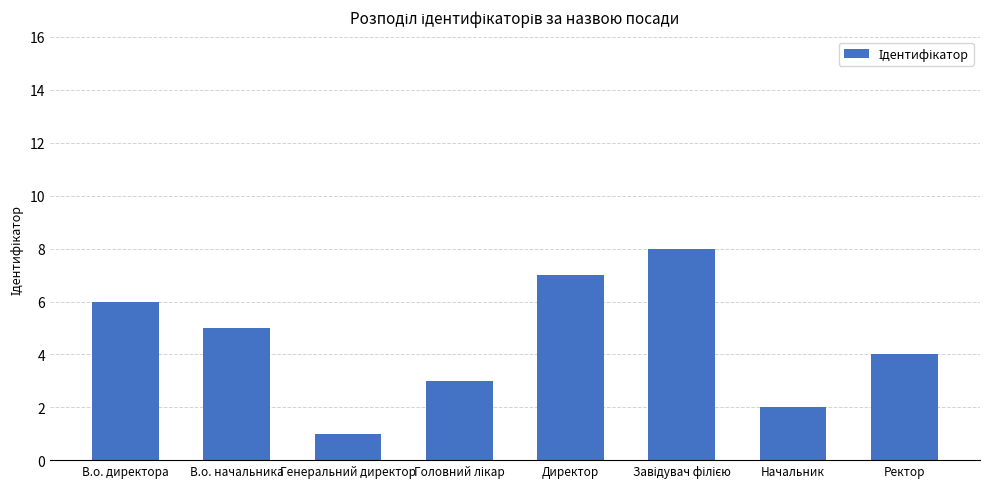

At which label does the data first exceed 5?

В.о. директора